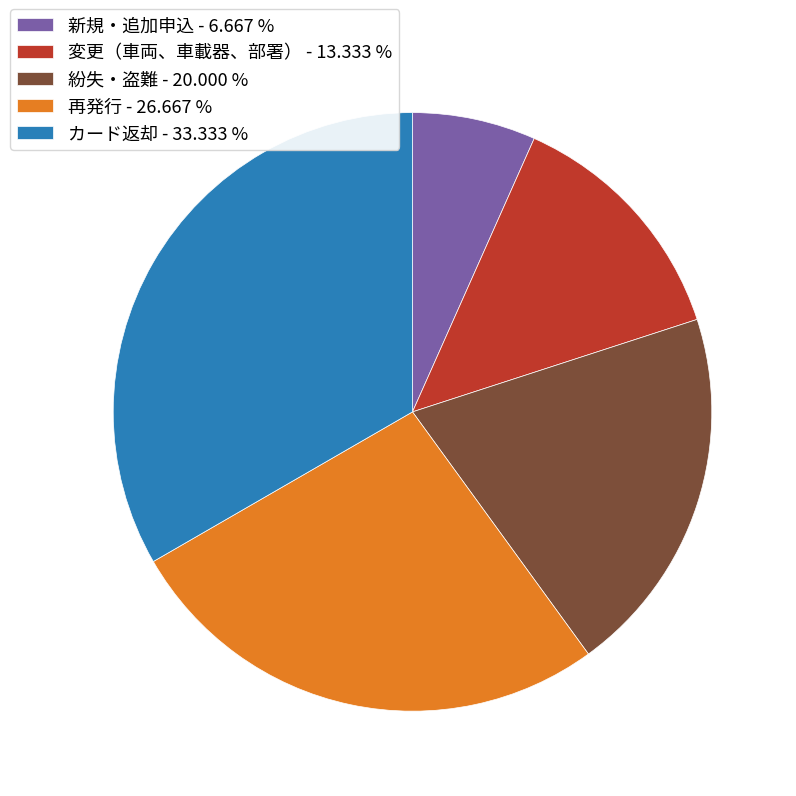

Which category has the smallest portion of the pie?

新規・追加申込